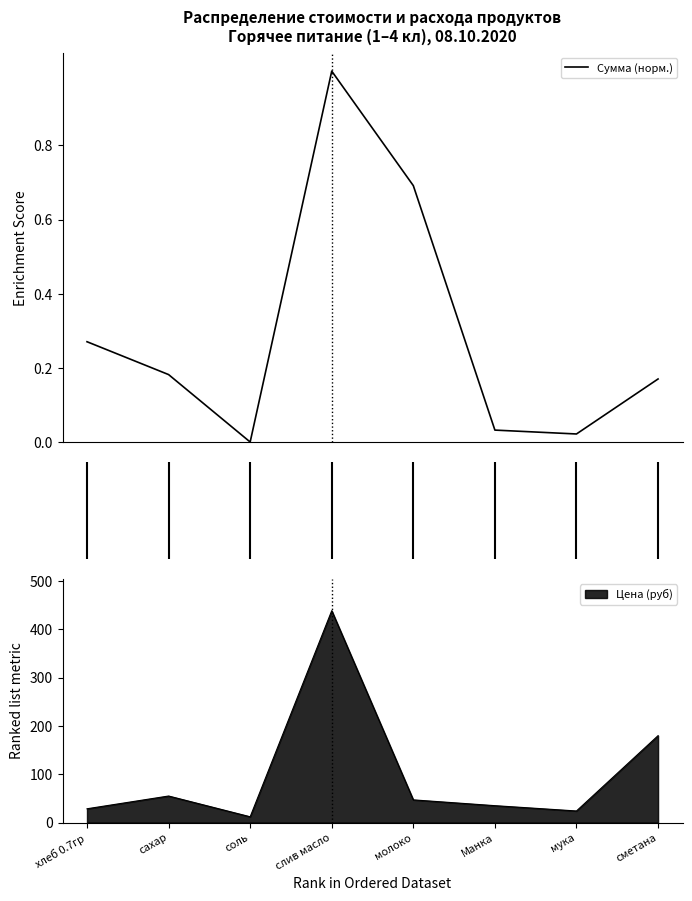

True or false: the data has more than 1 interior local peaks.

False